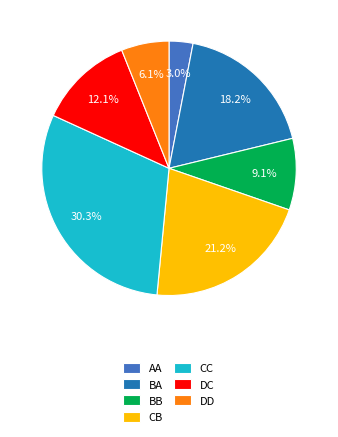

To the nearest percent, what is the combined percentage of DD and DC?

18%